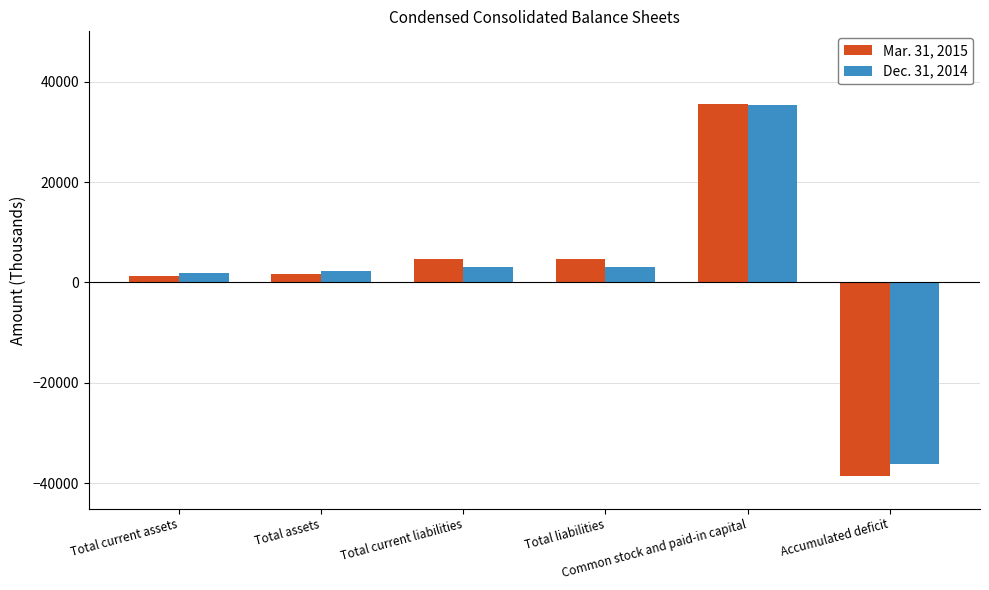

How many values in Dec. 31, 2014 are above zero?

5